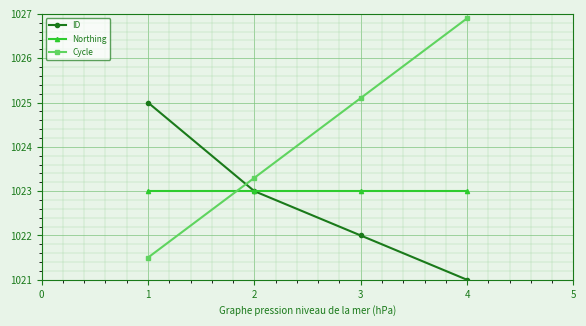

How many lines are shown in the chart?

3